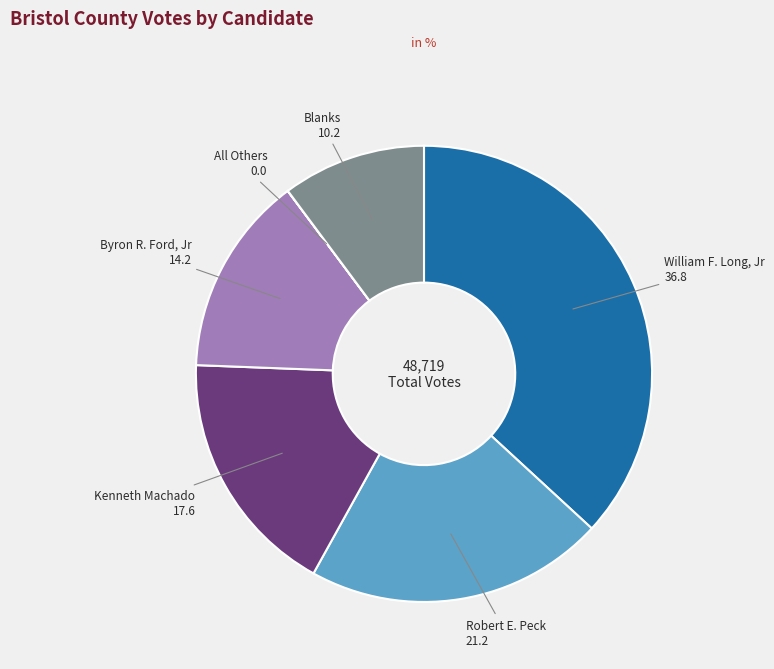

Is Robert E. Peck the majority of the pie?

No